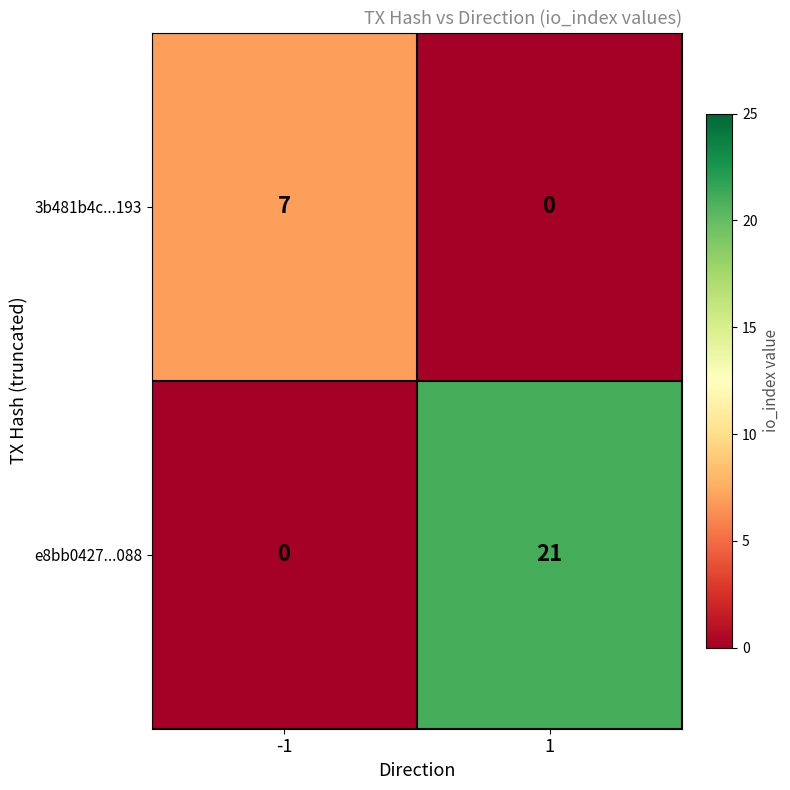

Is it true that 3b481b4c...193 equals 0 at 1?

True